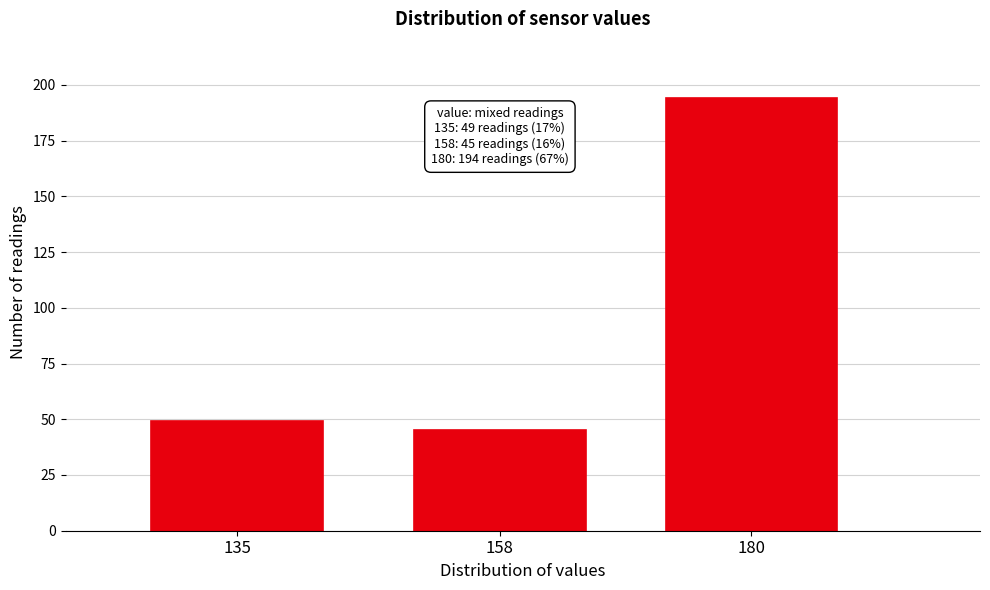

Reading left to right, transcribe all the data shown in this chart.

49	45	194